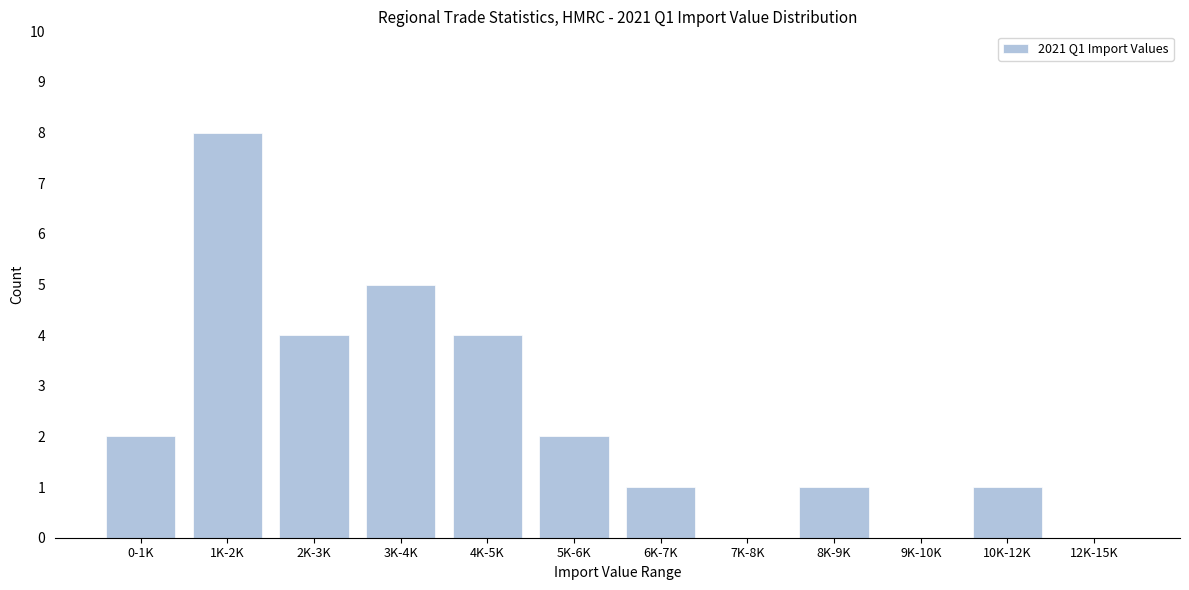

Reading left to right, extract all data points from this chart.

0-1K=2	1K-2K=8	2K-3K=4	3K-4K=5	4K-5K=4	5K-6K=2	6K-7K=1	7K-8K=0	8K-9K=1	9K-10K=0	10K-12K=1	12K-15K=0